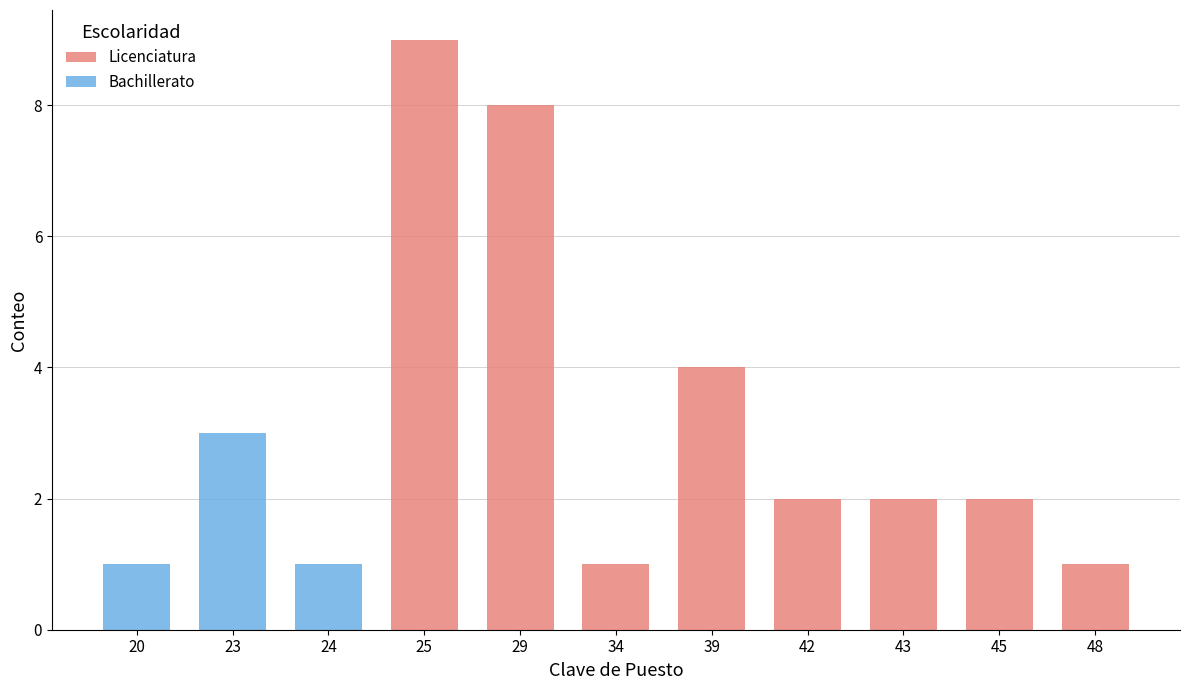

What is the difference between the maximum and minimum values in the Bachillerato series?

3